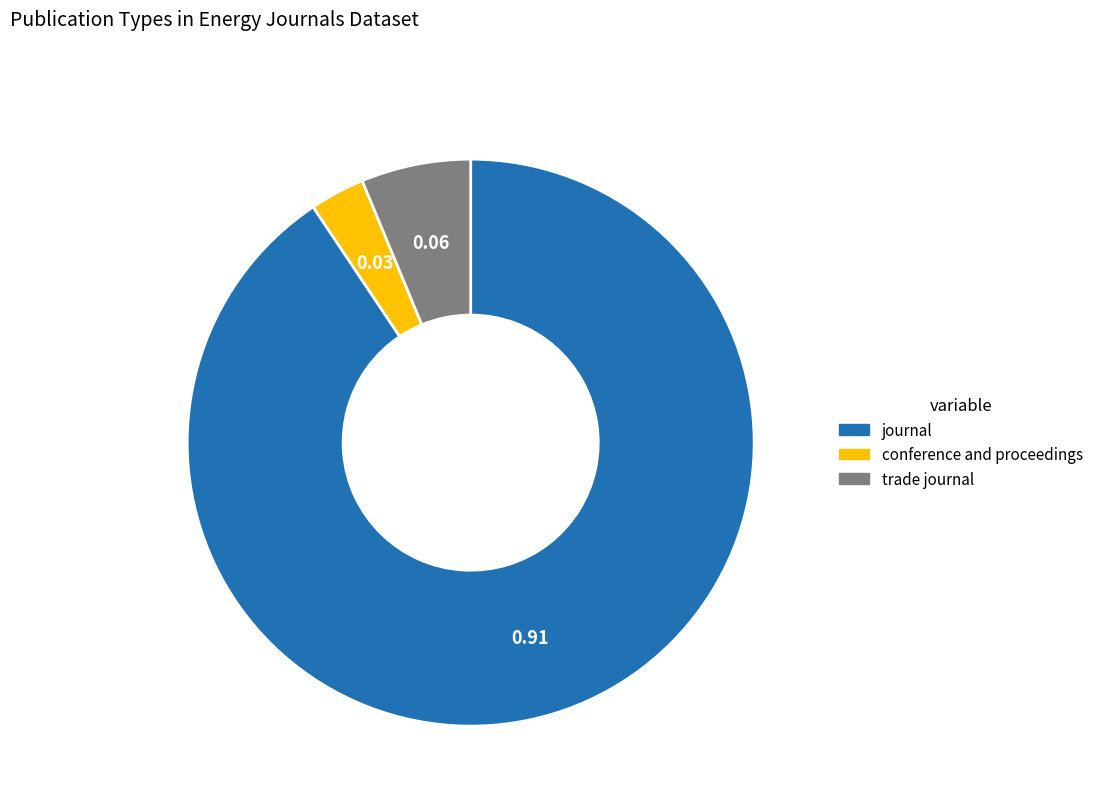

What is the ratio of the value at journal to the value at trade journal?

14.5